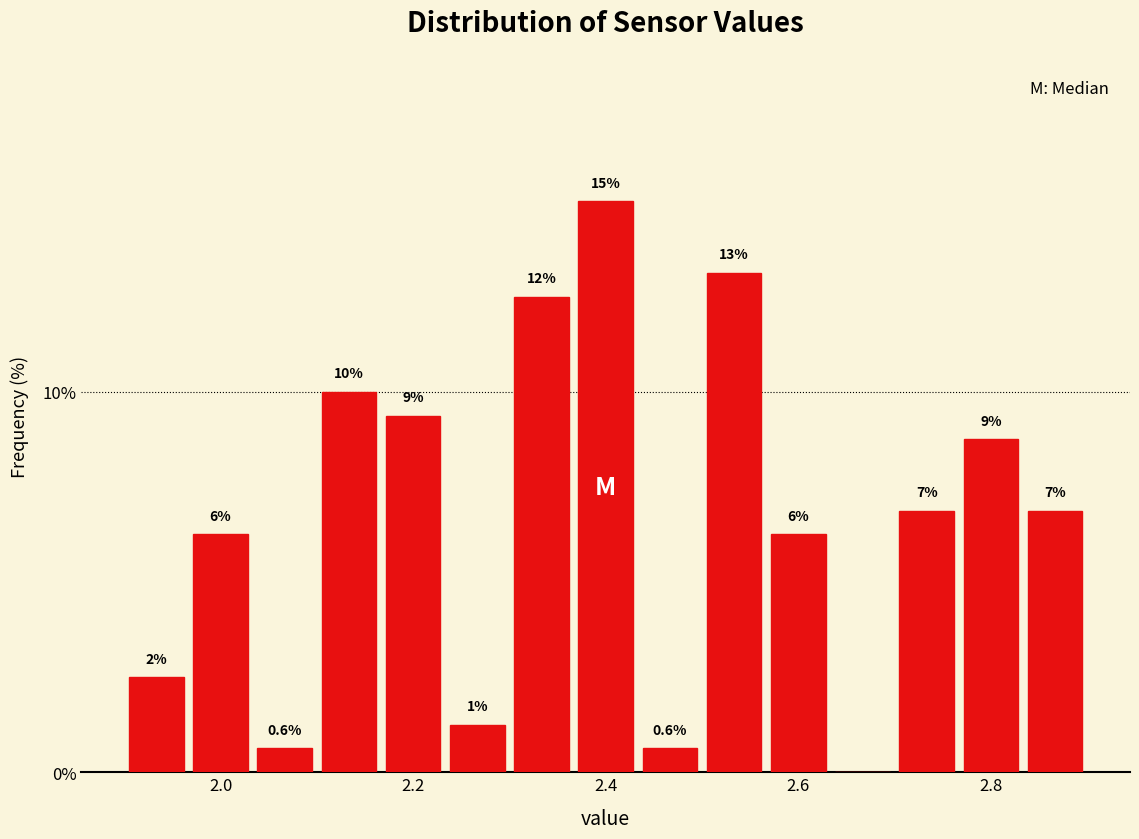

Around what value on the x-axis is the tallest bar? Give the approximate position of its centre, as read against the axis.

2.40